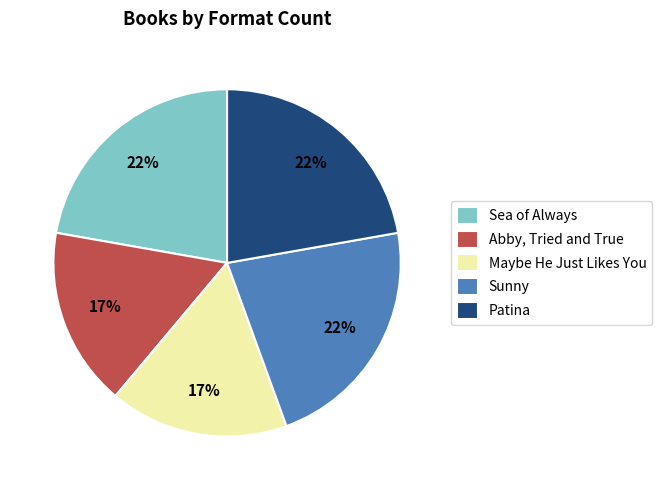

Which has a higher value, Patina or Maybe He Just Likes You?

Patina